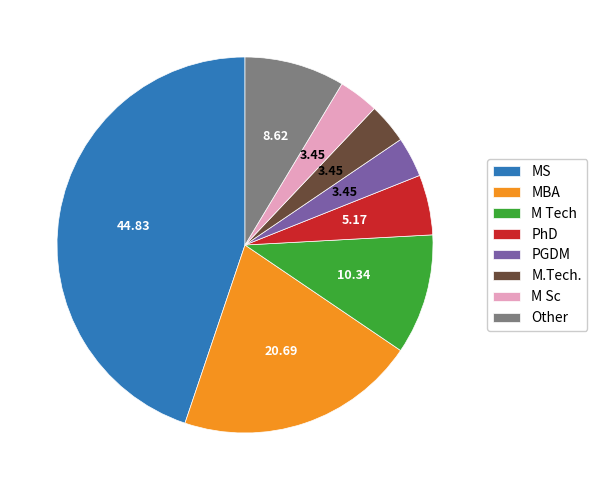

Which has a higher value, Other or MS?

MS